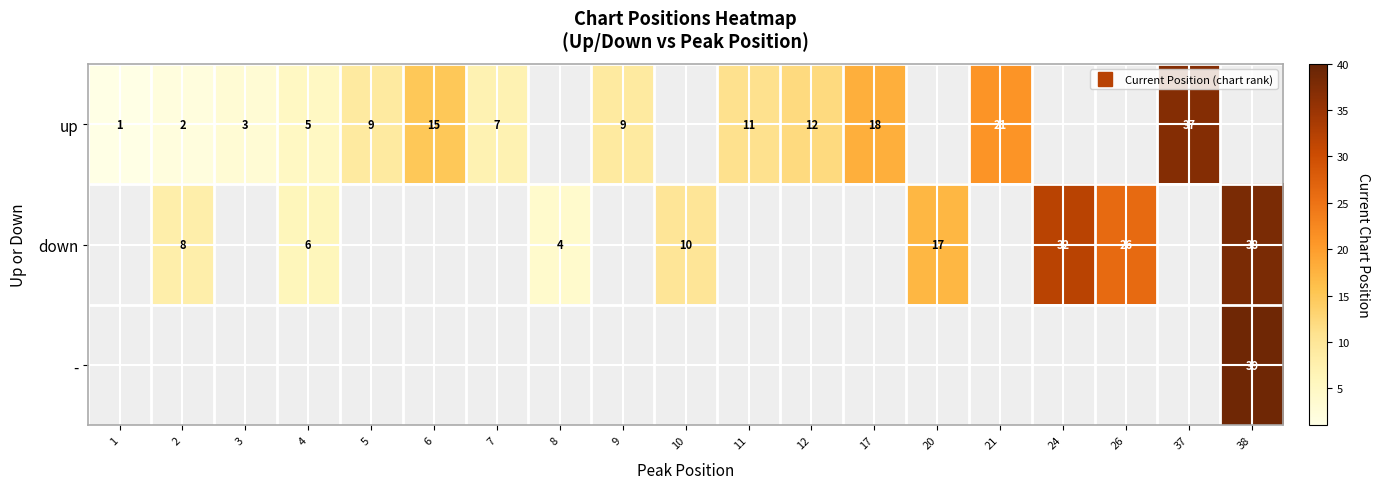

Which category has the lowest value in the up series?

1